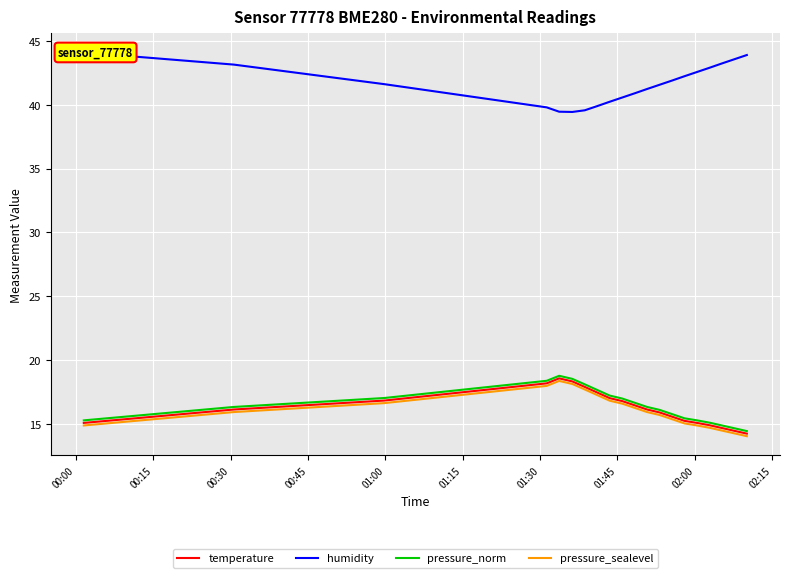

True or false: pressure_sealevel has more than 1 interior local peaks.

False